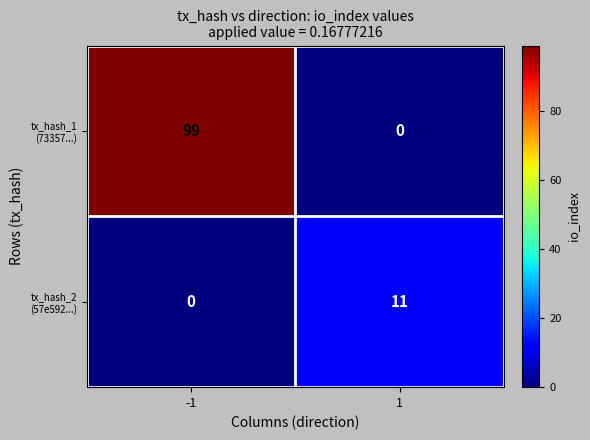

What is the spread (max minus min) of values at 1?

11